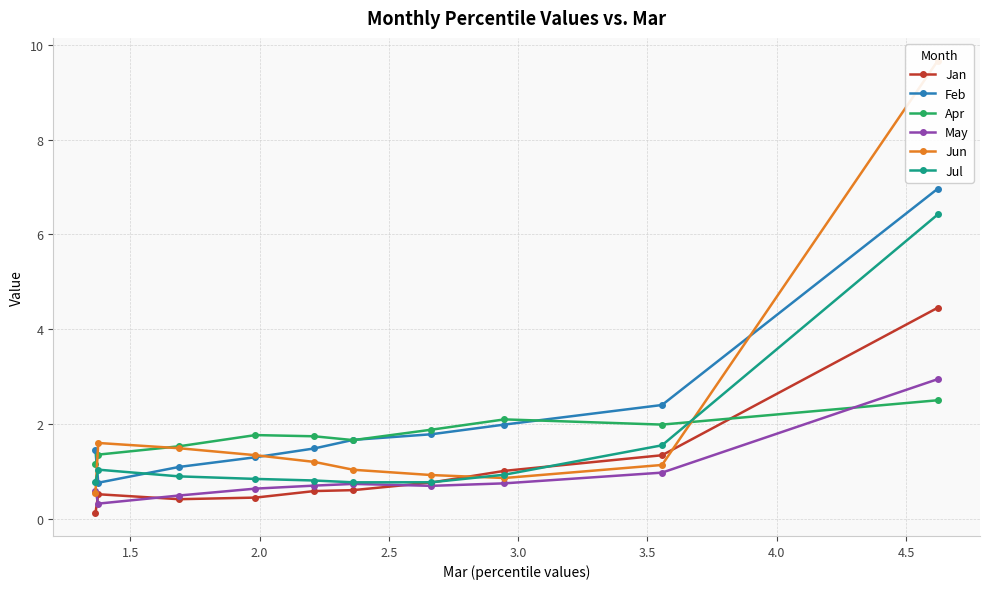

What is the lowest value of the Apr series?

1.1